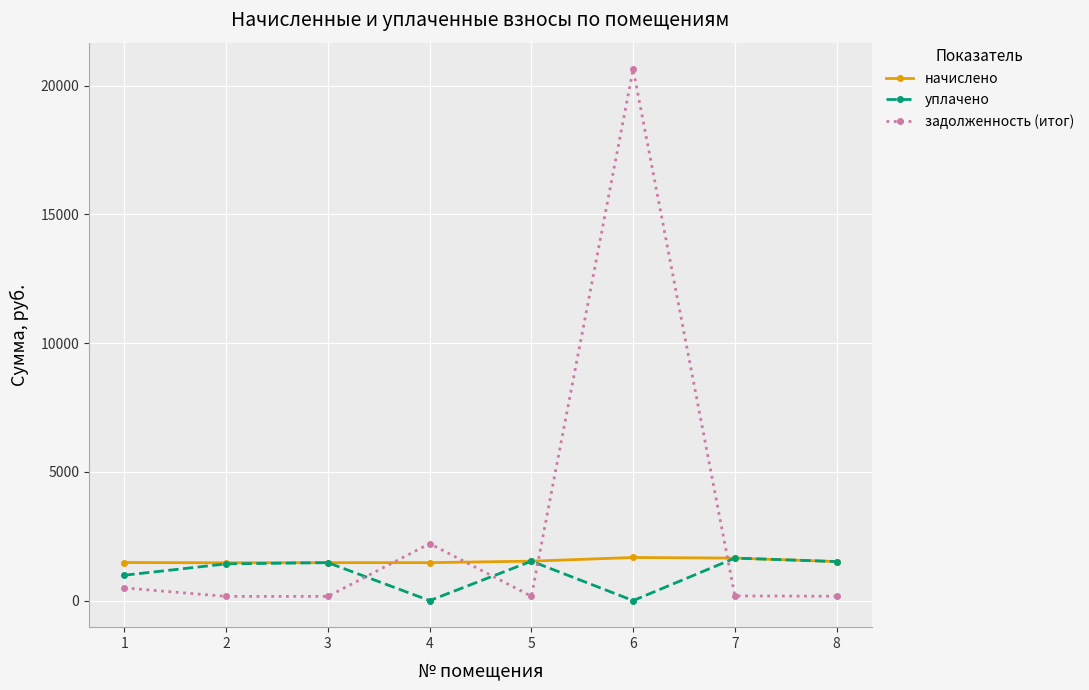

What is the value of the уплачено point at the 1st from the left?

985.8